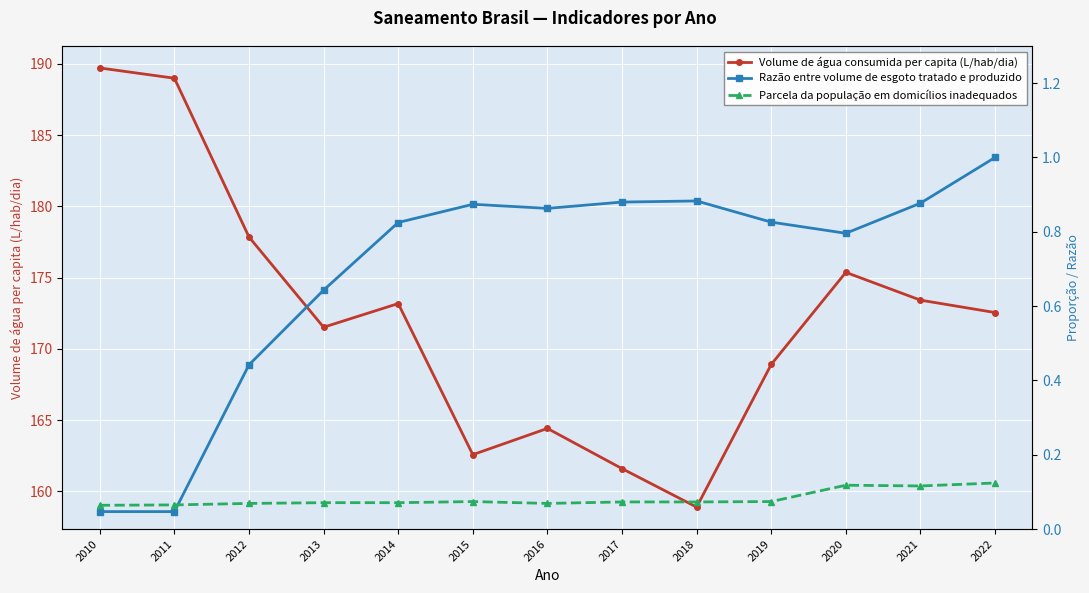

What is the sum of the Razão entre volume de esgoto tratado e produzido values at 2020 and 2017?

1.7